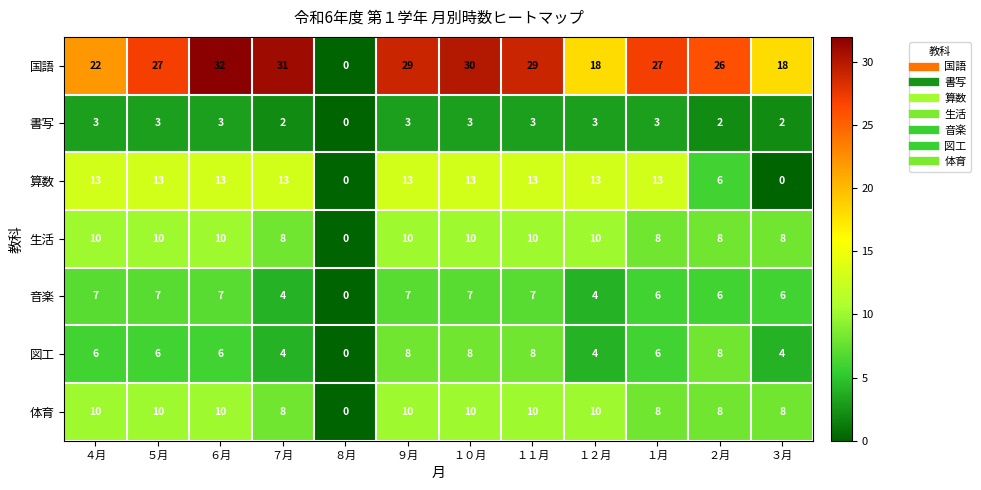

Read the 図工 value at ９月.

8